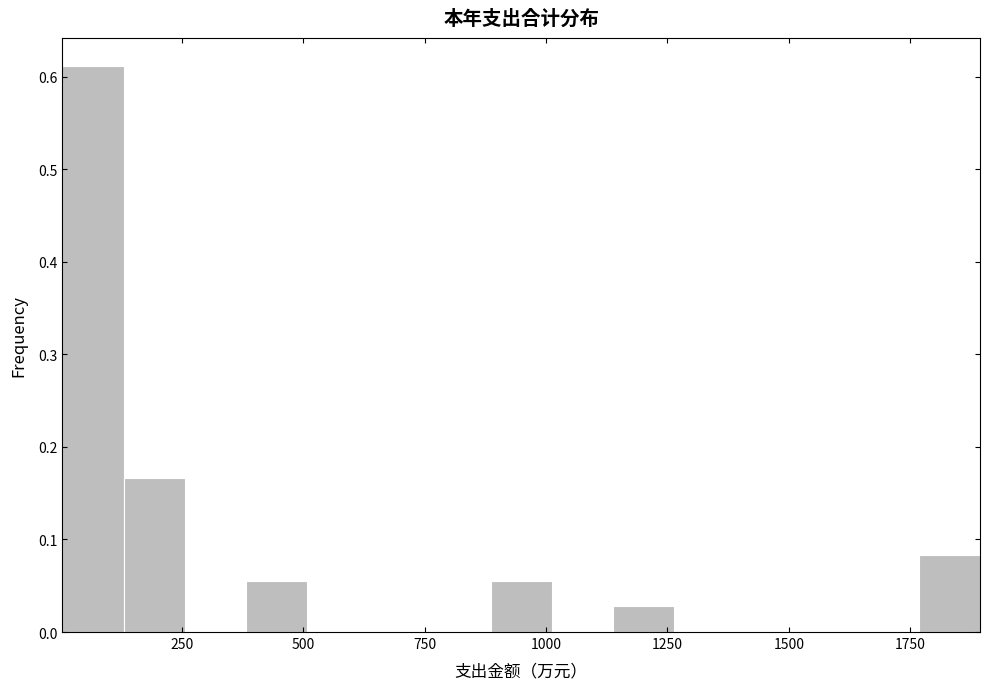

Read against the x-axis, roughly where is the centre of the tallest bar?

50